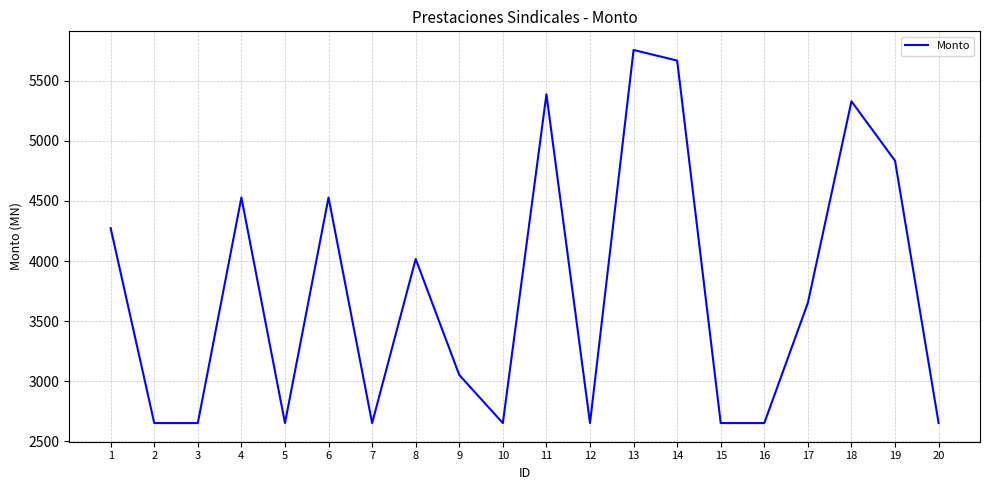

Is it true that the value at 11 is 5387.0?

True